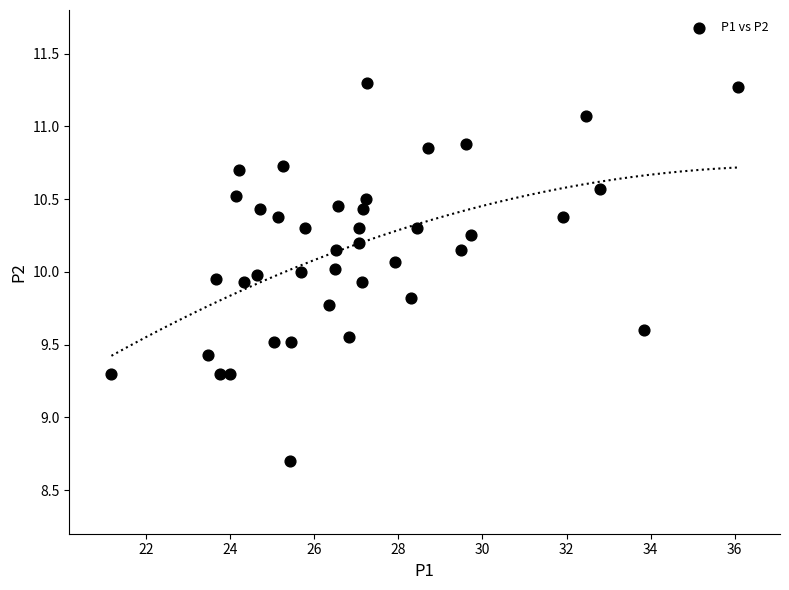

What is the range of X values (max minus min)?

14.9